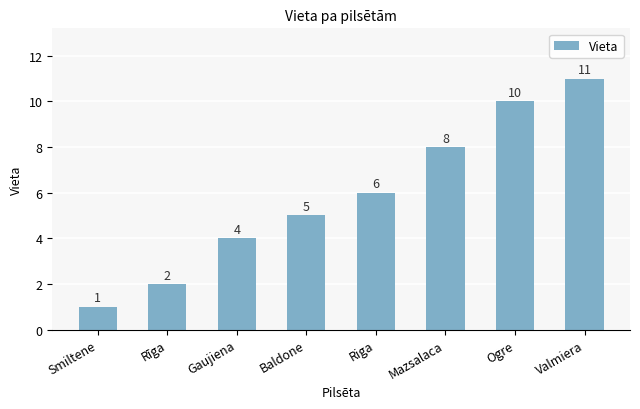

Between Smiltene and Valmiera, which is larger?

Valmiera